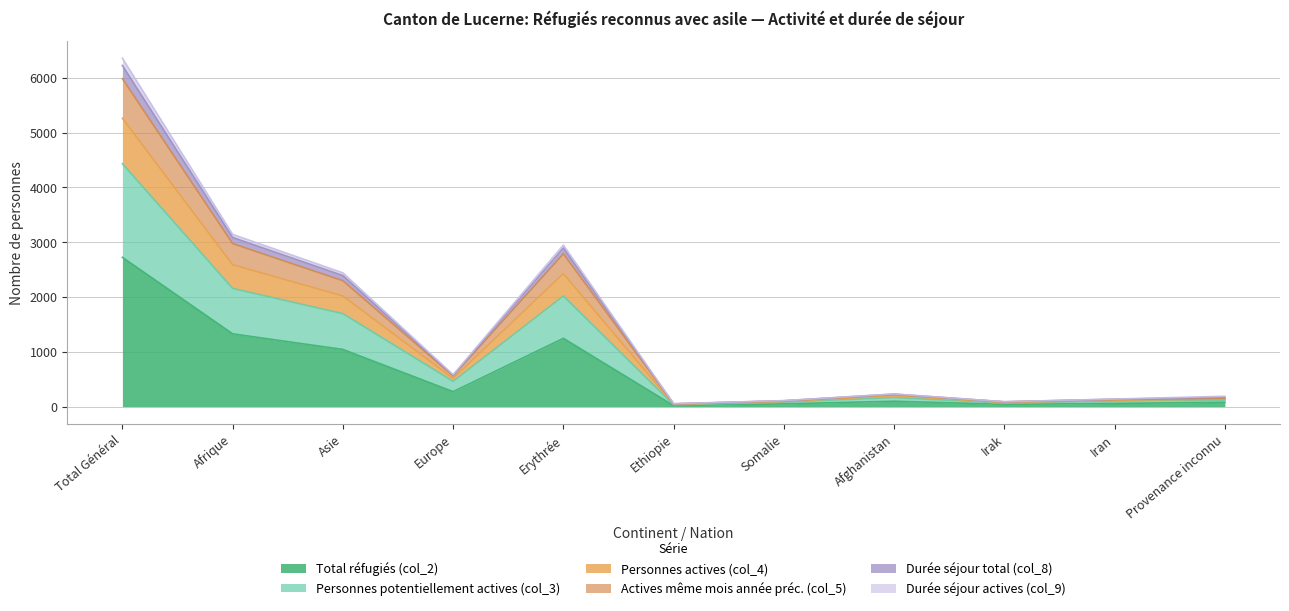

What are all the series names shown in the legend?

Total réfugiés (col_2), Personnes potentiellement actives (col_3), Personnes actives (col_4), Actives même mois année préc. (col_5), Durée séjour total (col_8), Durée séjour actives (col_9)